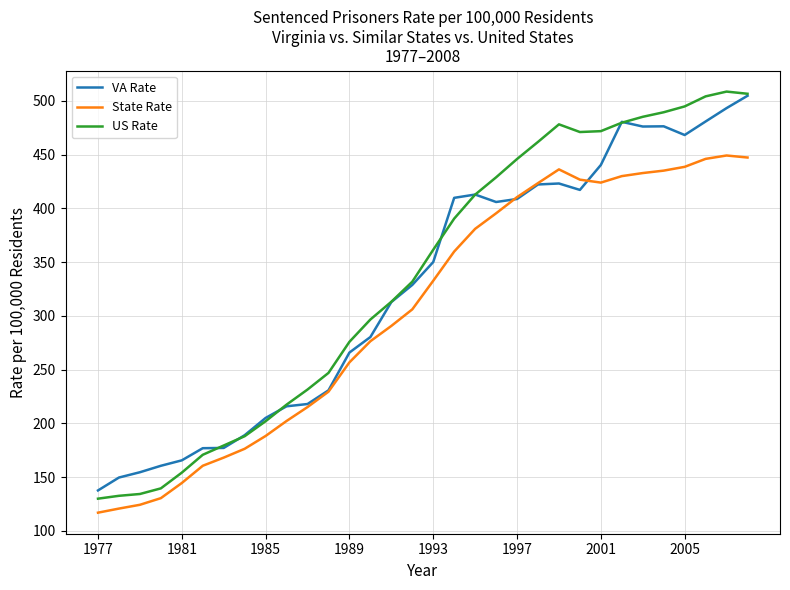

What is the maximum value shown in the chart?

508.8